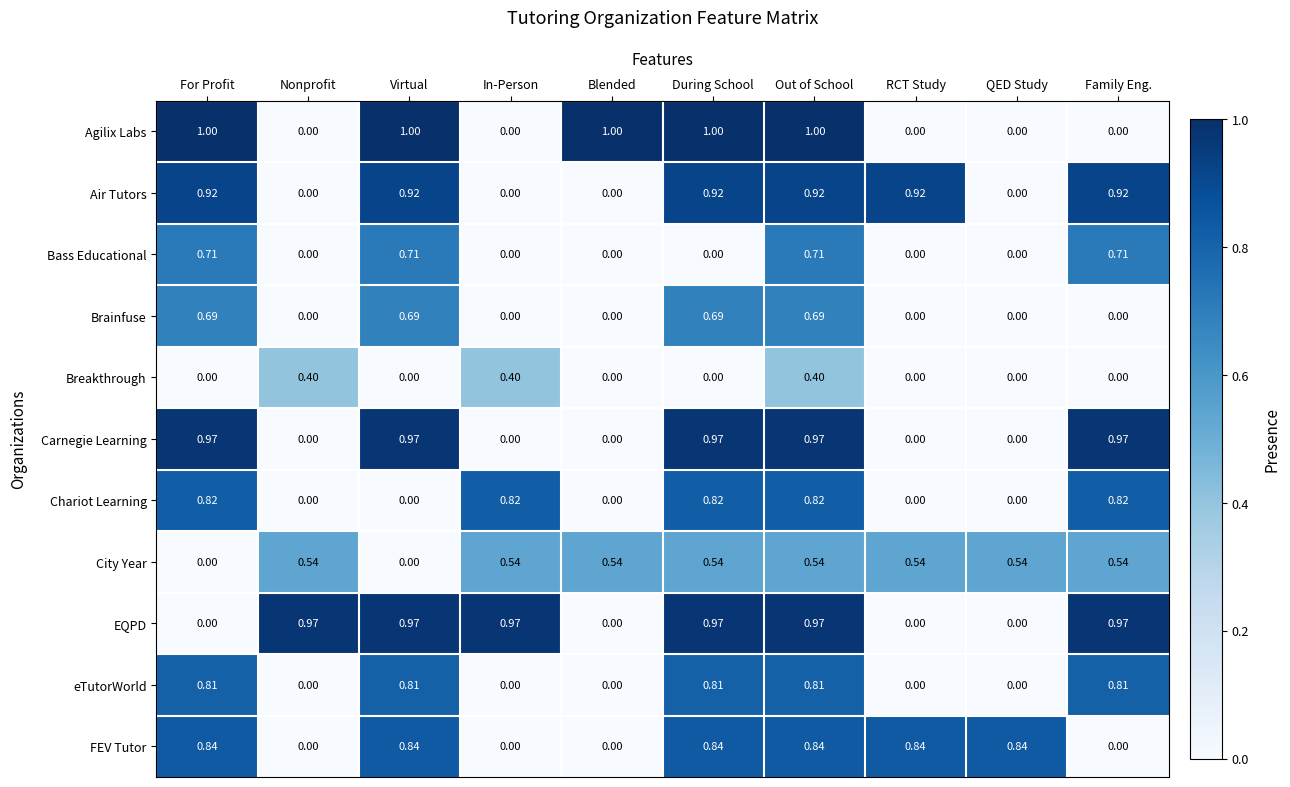

At which category is the sum across all series the highest?

Out of School